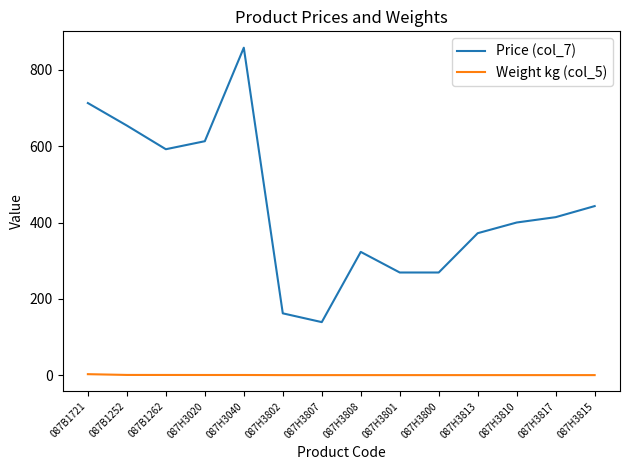

Does the chart have visible grid lines?

No